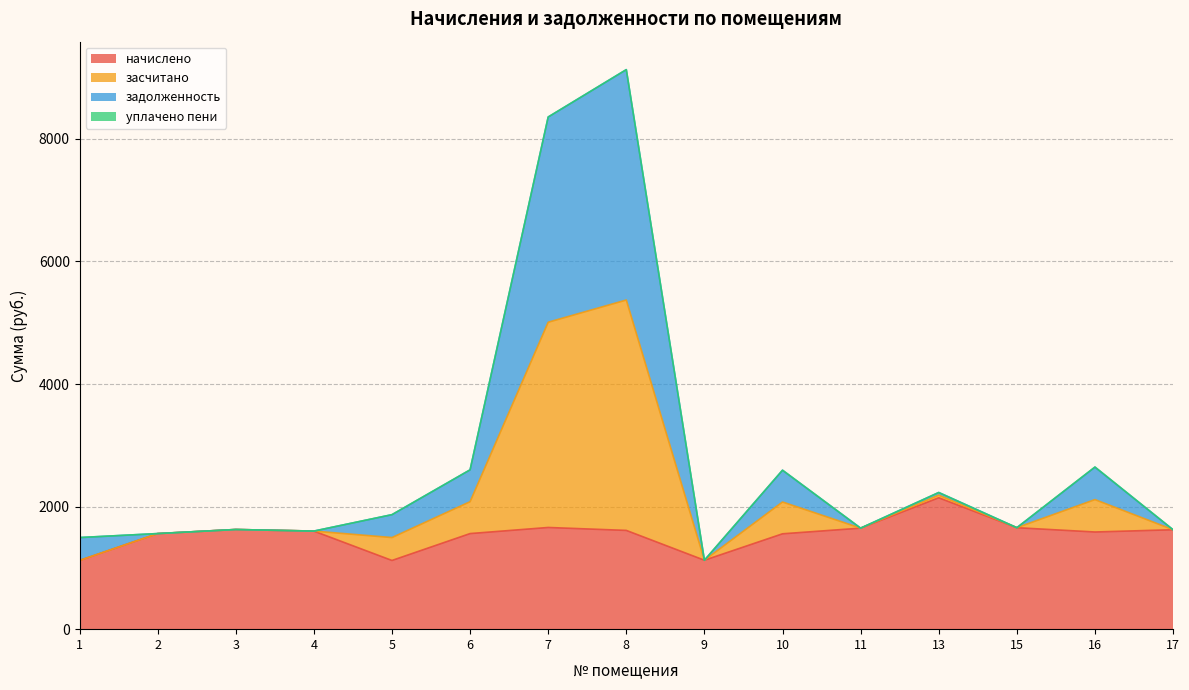

What is the approximate value of задолженность at 13?

2229.7